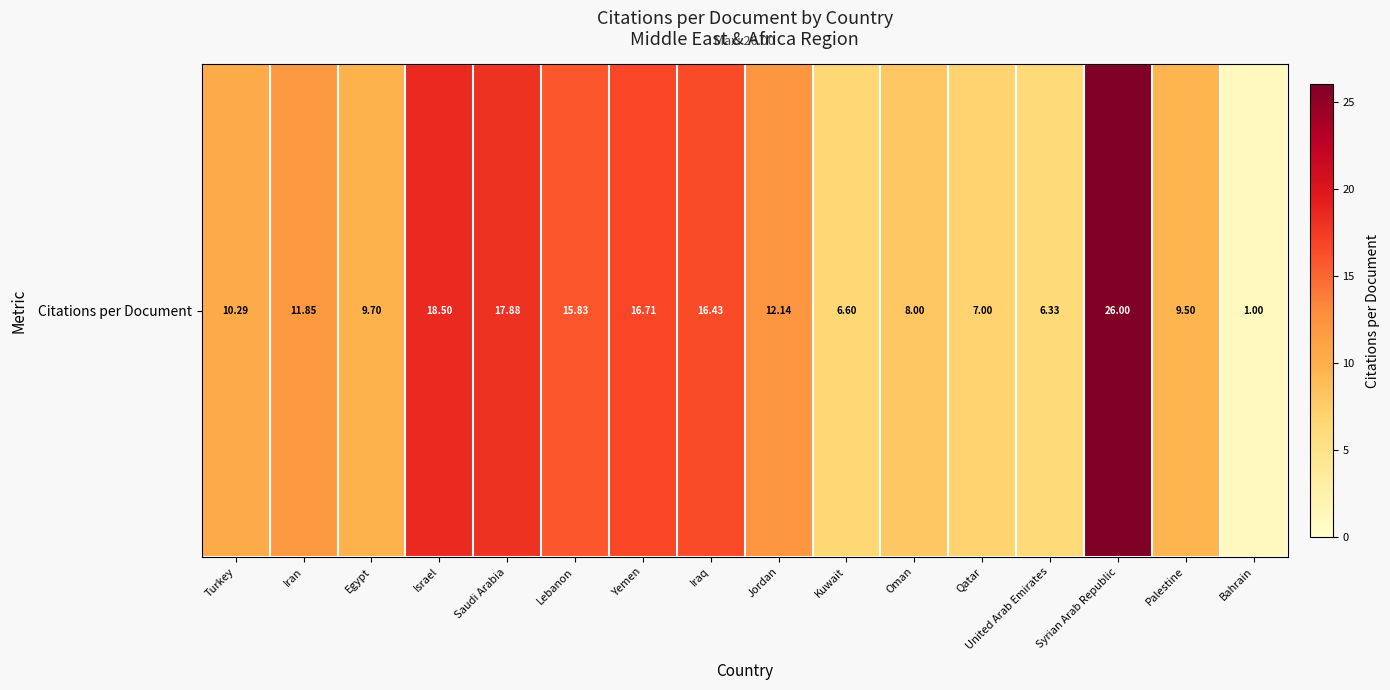

True or false: the data shows 9.7 at Egypt.

True